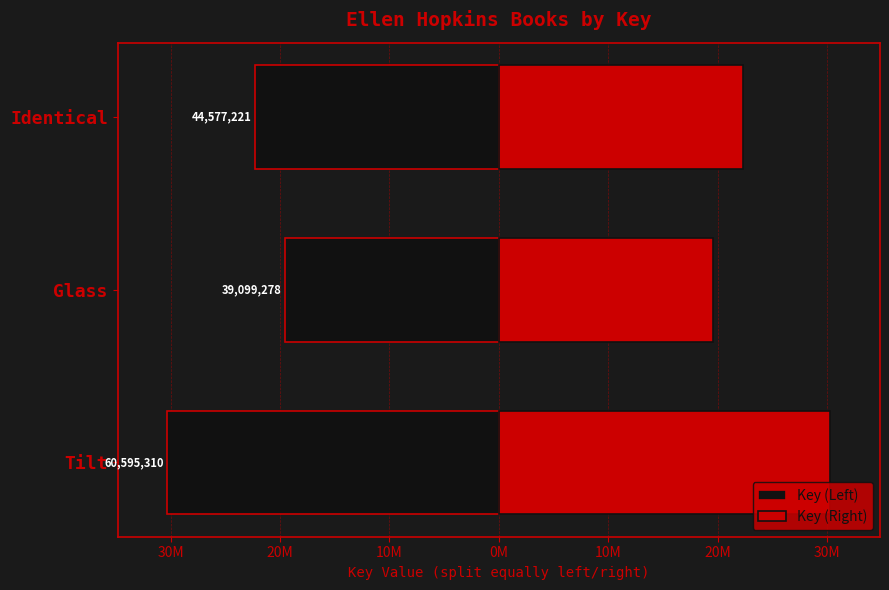

Does the chart contain stacked bars?

No